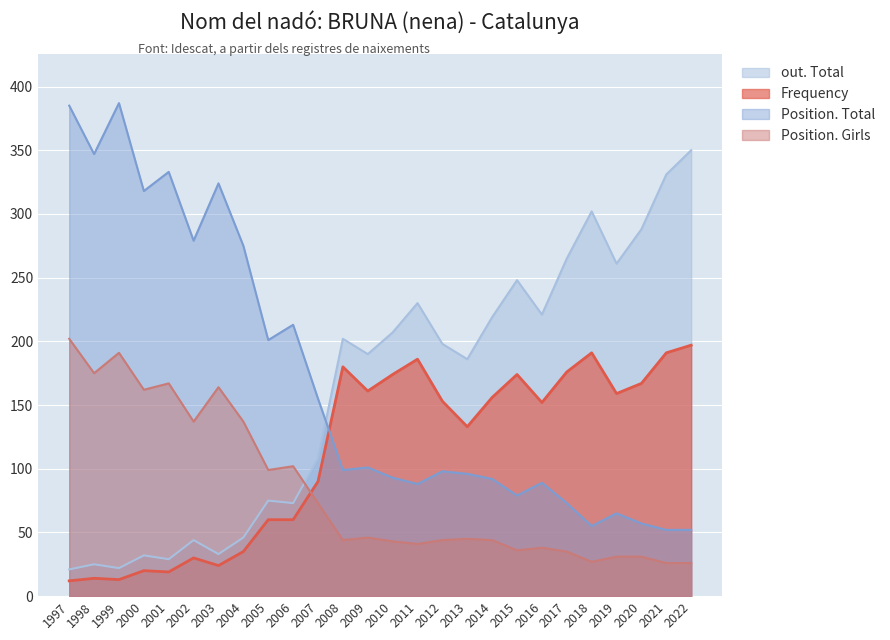

At 2020, list the series in order from largest to smallest.

out. Total, Frequency, Position. Total, Position. Girls